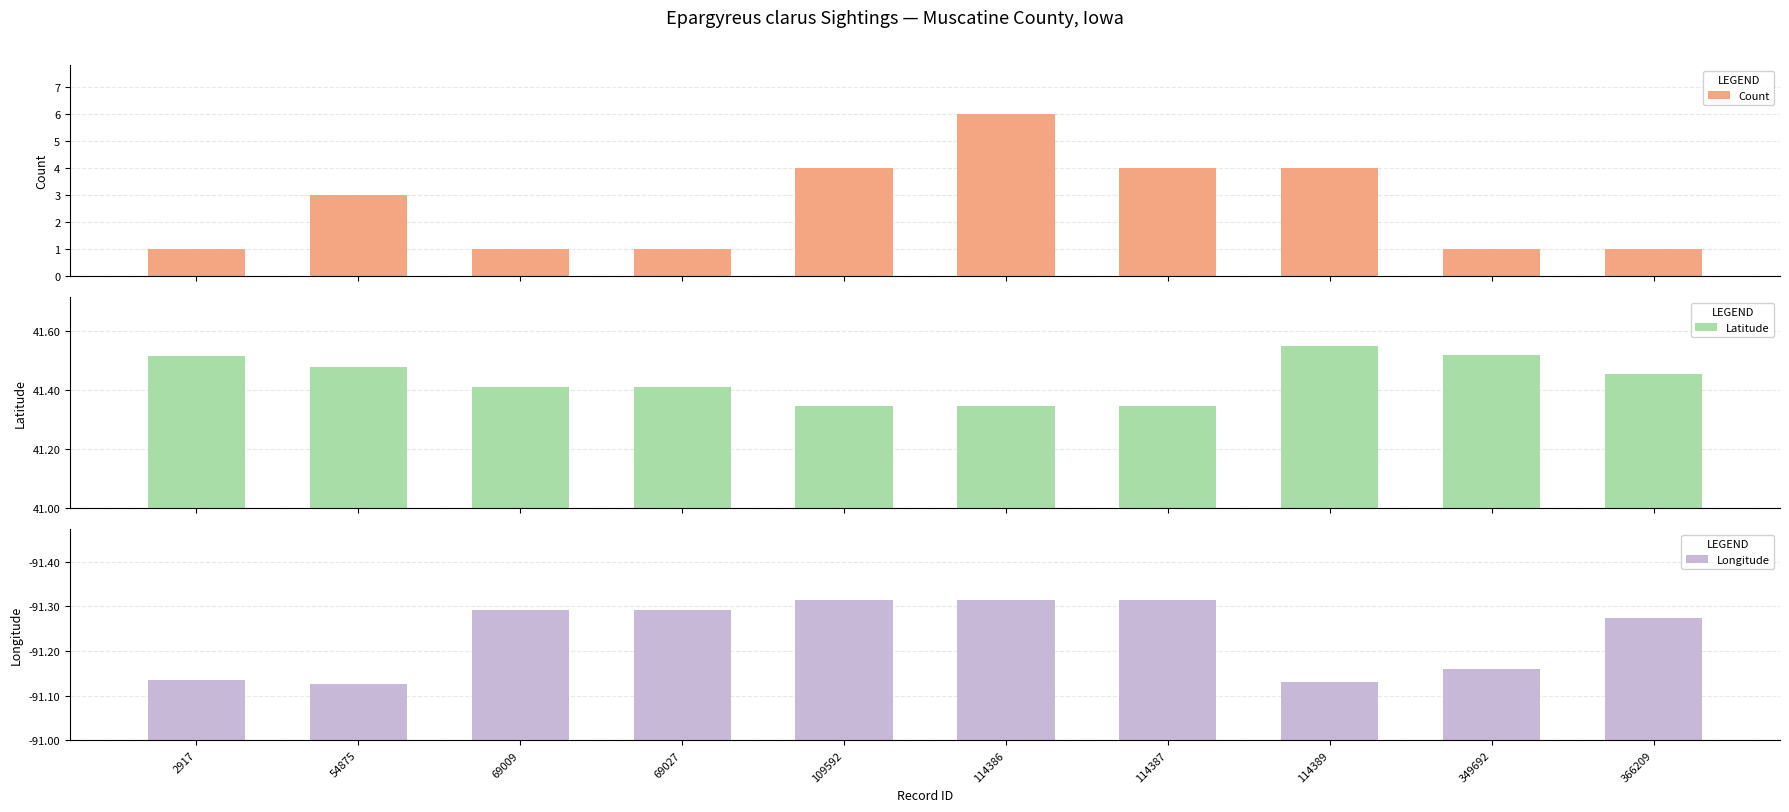

Which category has the highest value in the Count series?

114386